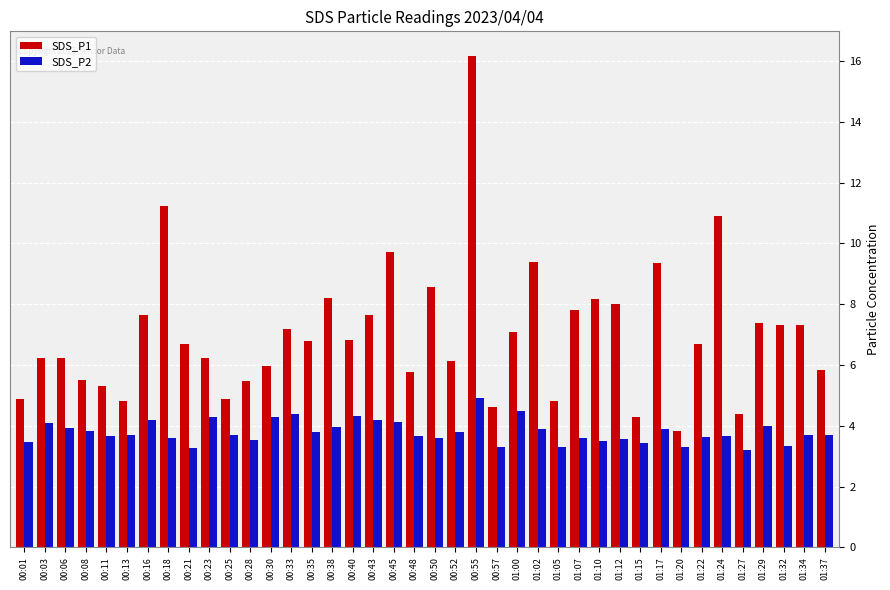

At which category is the sum across all series the highest?

00:55